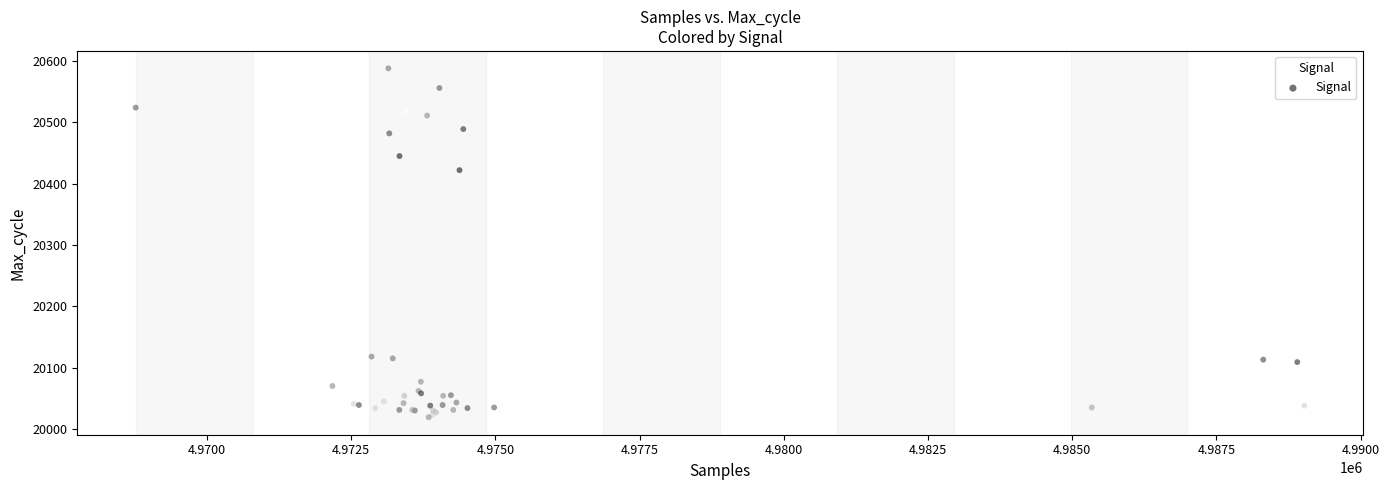

What Y value in the scatter plot is closest to 20303?

20422